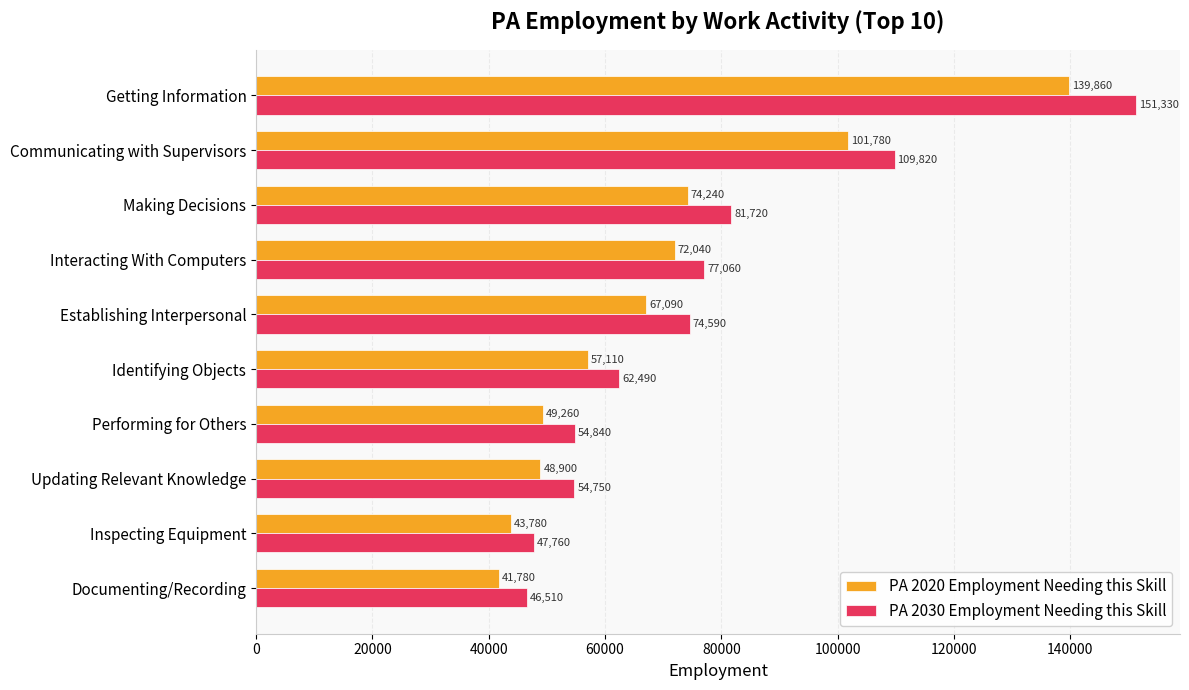

What is the difference between the highest and lowest values at Updating Relevant Knowledge?

5850